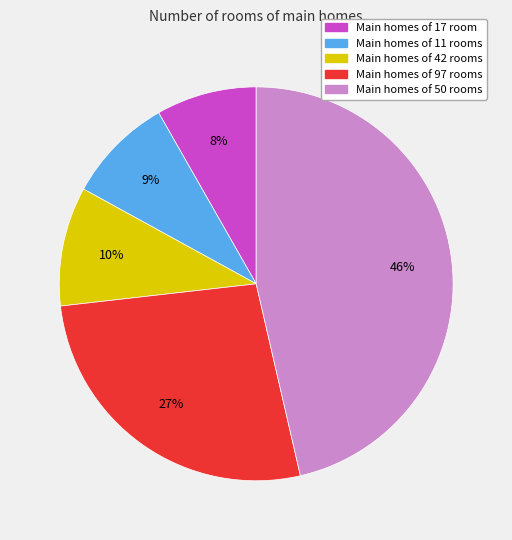

Is there a majority slice in this chart?

No